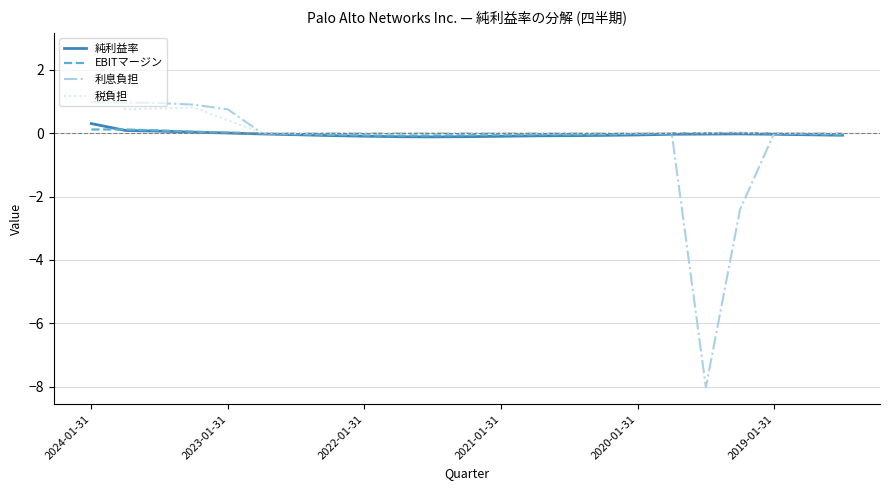

What is the greatest value displayed?

2.6